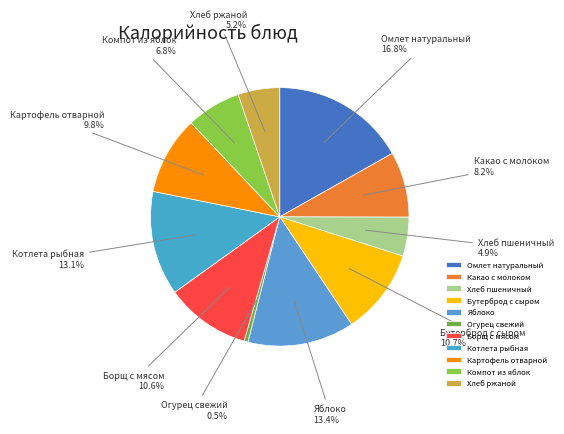

Is there a majority slice in this chart?

No